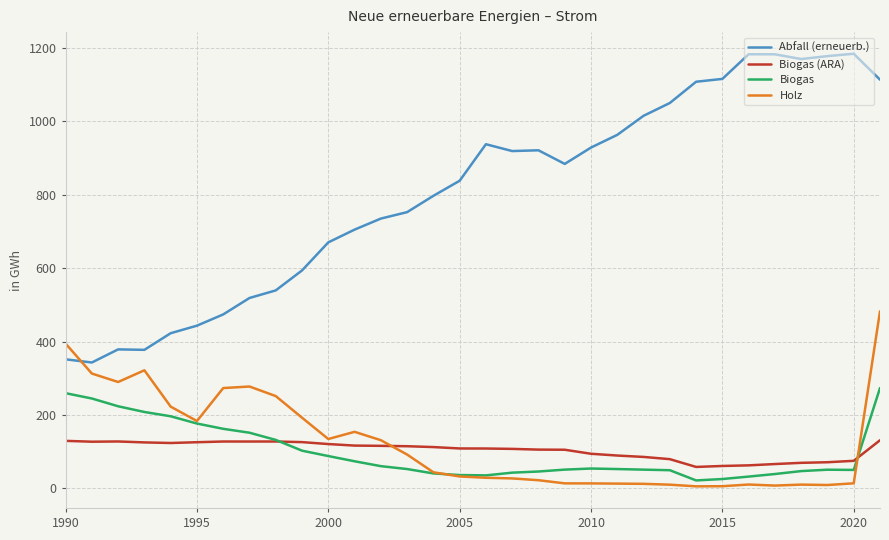

True or false: Biogas (ARA) and Abfall (erneuerb.) cross at least once.

False